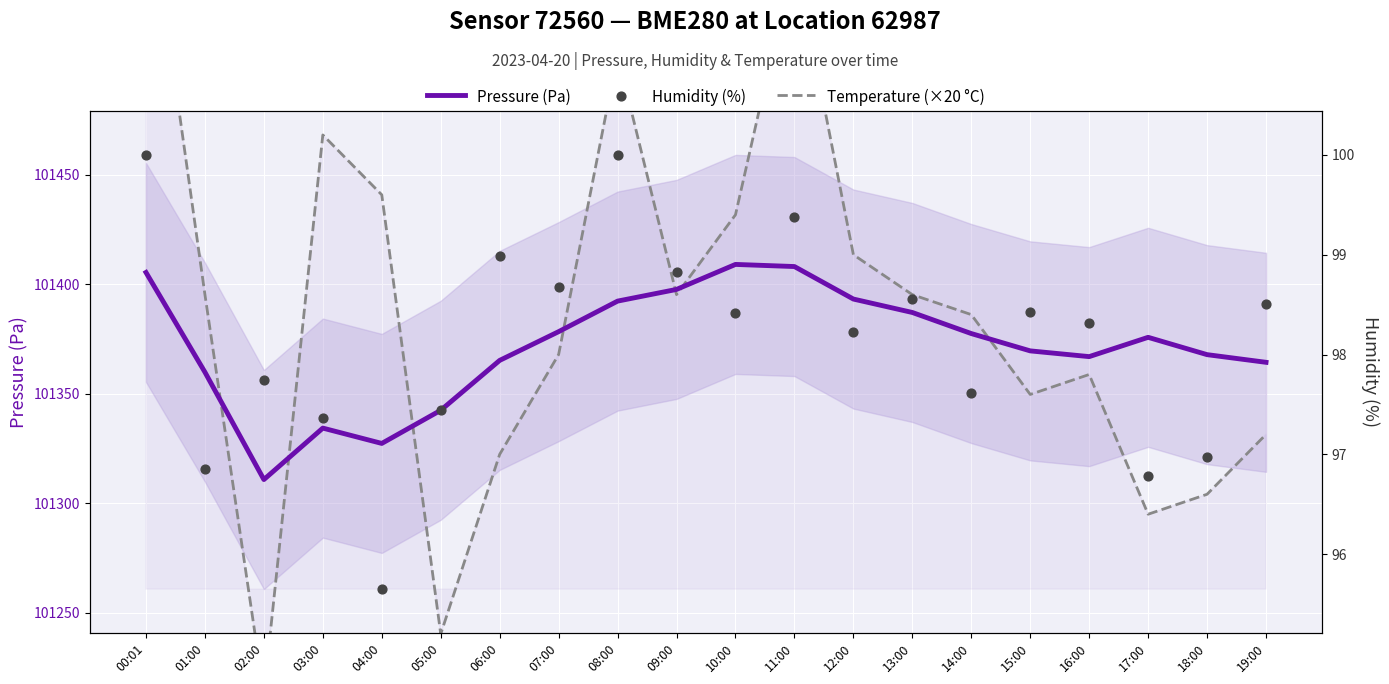

Which series has the widest spread of Y values?

Temperature (×20 °C)